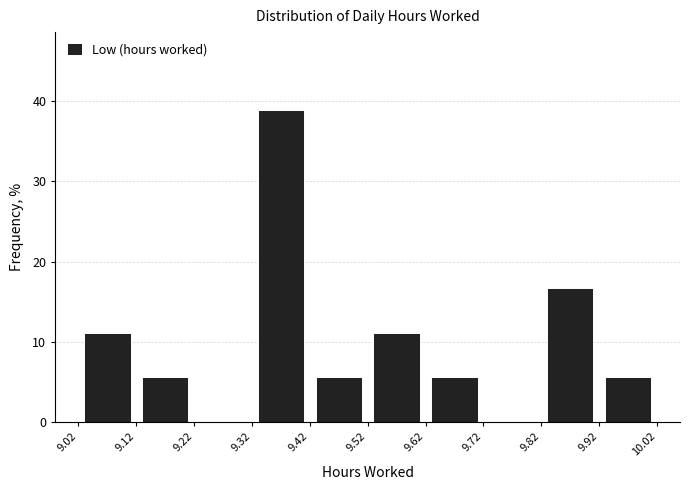

Reading left to right, transcribe this chart: for each bar, give the range it covers on the x-axis and its height. The values are not printed on the chart, so give them approximately, as read against the axis.

9.02 to 9.12: 11
9.12 to 9.22: 6
9.22 to 9.32: 0
9.32 to 9.42: 39
9.42 to 9.52: 6
9.52 to 9.62: 11
9.62 to 9.72: 6
9.72 to 9.82: 0
9.82 to 9.92: 17
9.92 to 10.02: 6